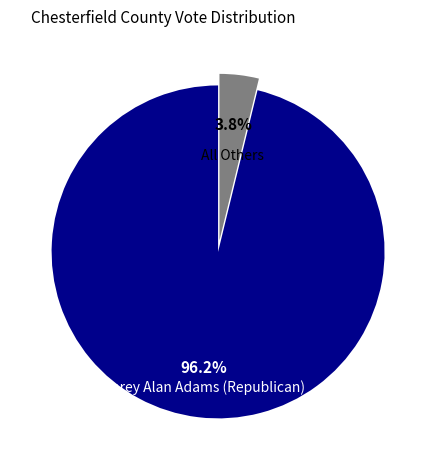

Between Carey Alan Adams (Republican) and All Others, which is larger?

Carey Alan Adams (Republican)